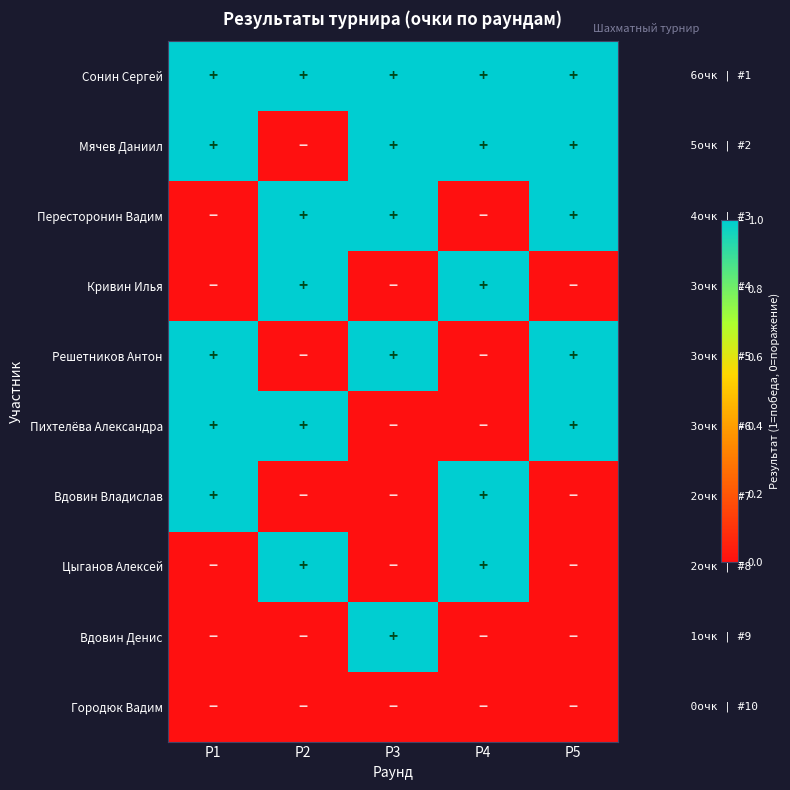

Reading left to right, extract all data points from this chart.

Сонин Сергей: Р1=1	Р2=1	Р3=1	Р4=1	Р5=1
Мячев Даниил: Р1=1	Р2=0	Р3=1	Р4=1	Р5=1
Пересторонин Вадим: Р1=0	Р2=1	Р3=1	Р4=0	Р5=1
Кривин Илья: Р1=0	Р2=1	Р3=0	Р4=1	Р5=0
Решетников Антон: Р1=1	Р2=0	Р3=1	Р4=0	Р5=1
Пихтелёва Александра: Р1=1	Р2=1	Р3=0	Р4=0	Р5=1
Вдовин Владислав: Р1=1	Р2=0	Р3=0	Р4=1	Р5=0
Цыганов Алексей: Р1=0	Р2=1	Р3=0	Р4=1	Р5=0
Вдовин Денис: Р1=0	Р2=0	Р3=1	Р4=0	Р5=0
Городюк Вадим: Р1=0	Р2=0	Р3=0	Р4=0	Р5=0